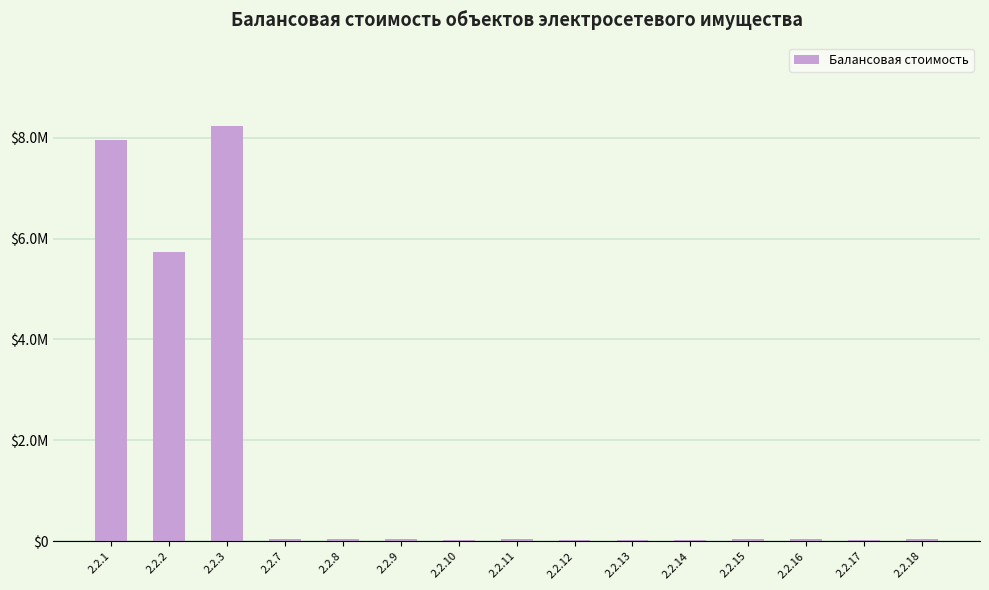

List the labels in order of value, largest first.

2.2.3, 2.2.1, 2.2.2, 2.2.8, 2.2.11, 2.2.7, 2.2.9, 2.2.18, 2.2.15, 2.2.16, 2.2.13, 2.2.10, 2.2.12, 2.2.14, 2.2.17